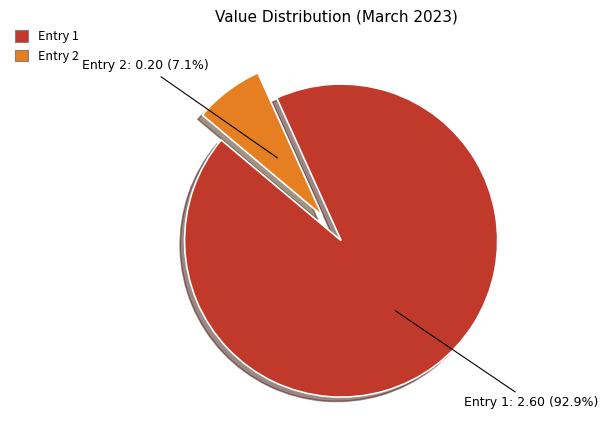

Is there a majority slice in this chart?

Yes